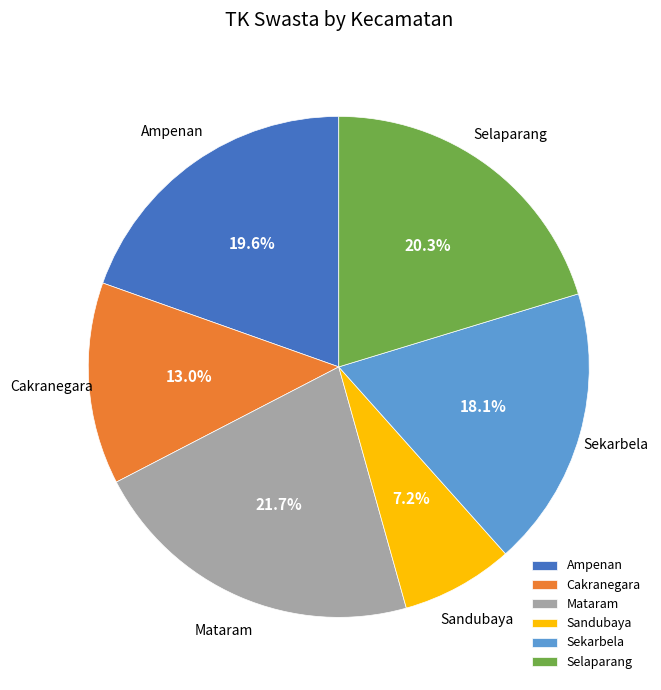

Does Selaparang represent more than half of the total?

No